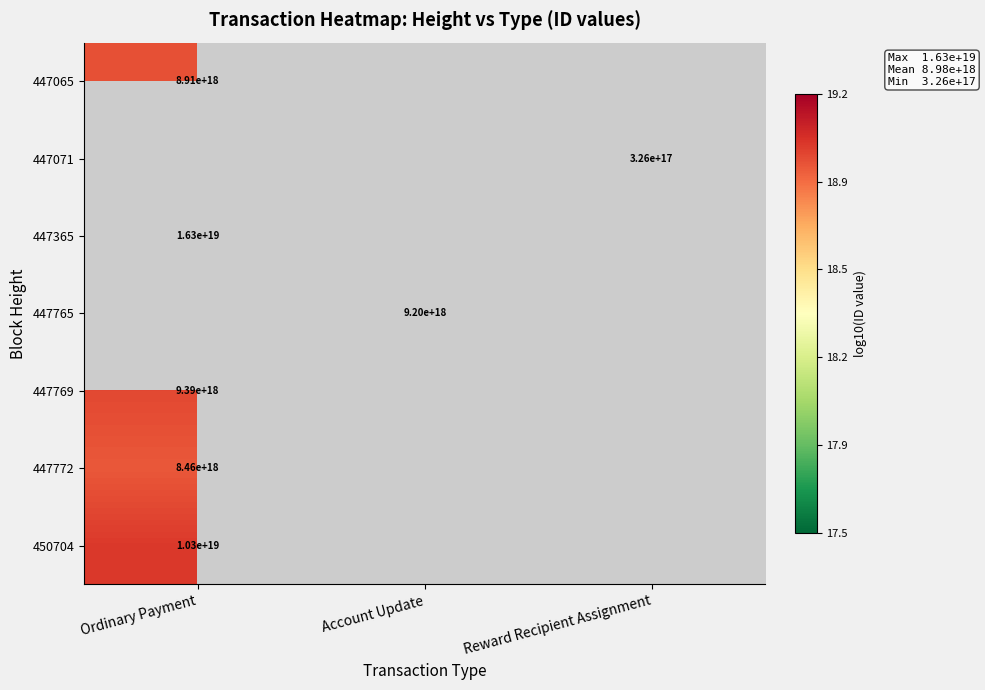

Which label corresponds to the largest value in the chart?

Ordinary Payment